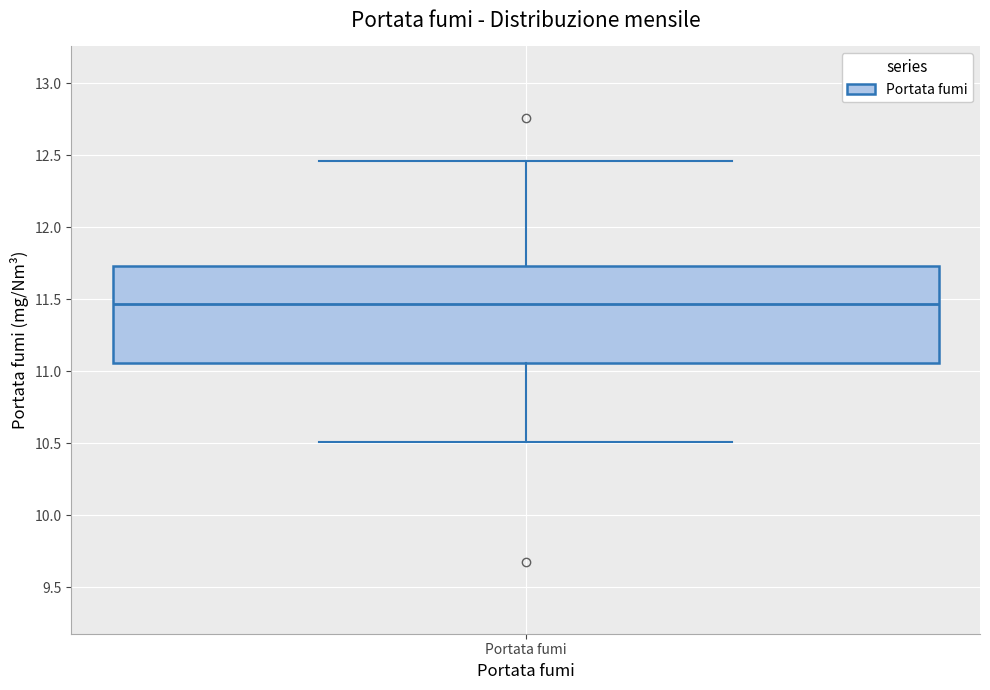

Where does the upper whisker of the box for Portata fumi end on the y-axis? The values are not printed on the chart, so give them approximately, as read against the axis.

12.45